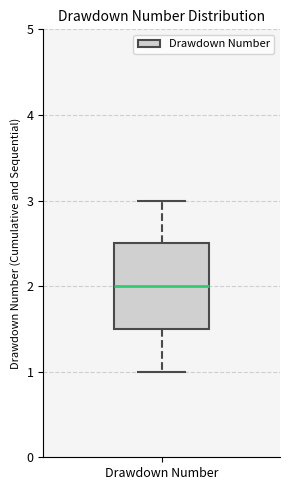

Read this box plot against the y-axis: the position of the median line, the range covered by the box, and the ends of both whiskers. The values are not printed on the chart, so give them approximately, as read against the axis.

median 2.0, box 1.5 to 2.5, whiskers 1.0 to 3.0